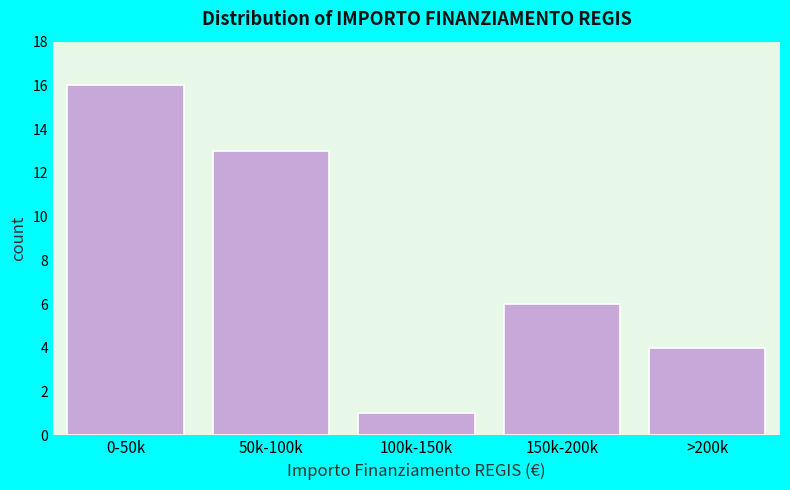

Reading right to left, transcribe all the data shown in this chart.

>200k=4	150k-200k=6	100k-150k=1	50k-100k=13	0-50k=16